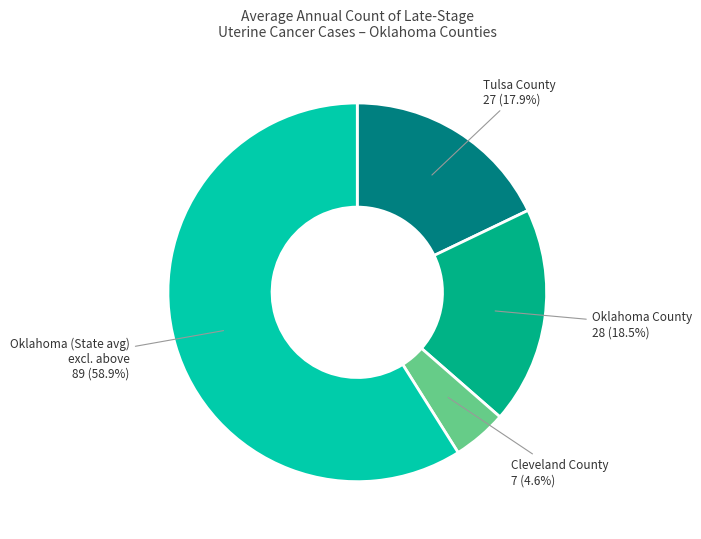

Is there any slice that represents more than half of the pie?

Yes